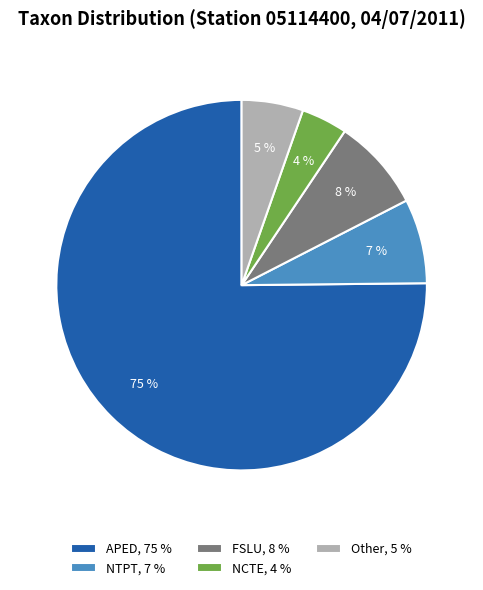

The NTPT, 7 % slice represents 1% of the pie. True or false?

False